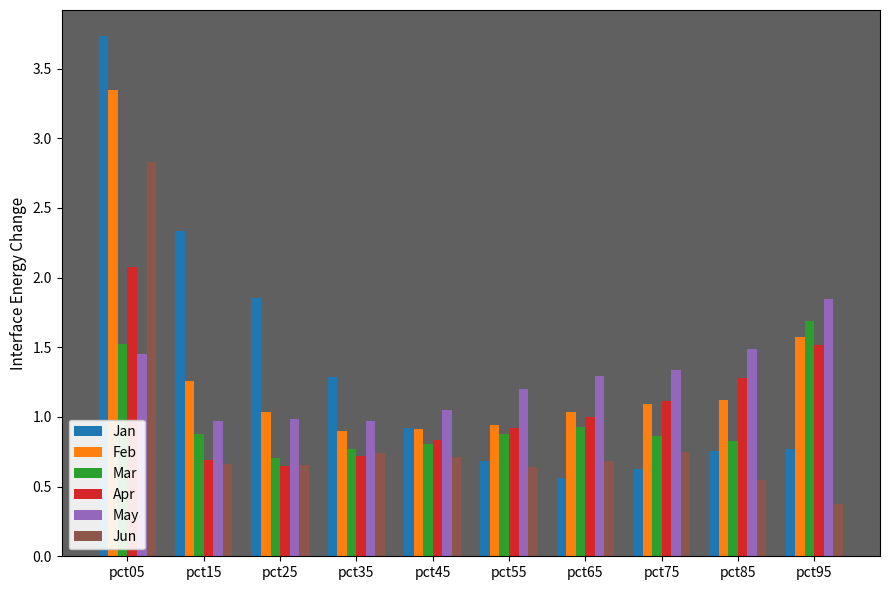

What is the sum of the Jan values at pct65 and pct05?

4.3